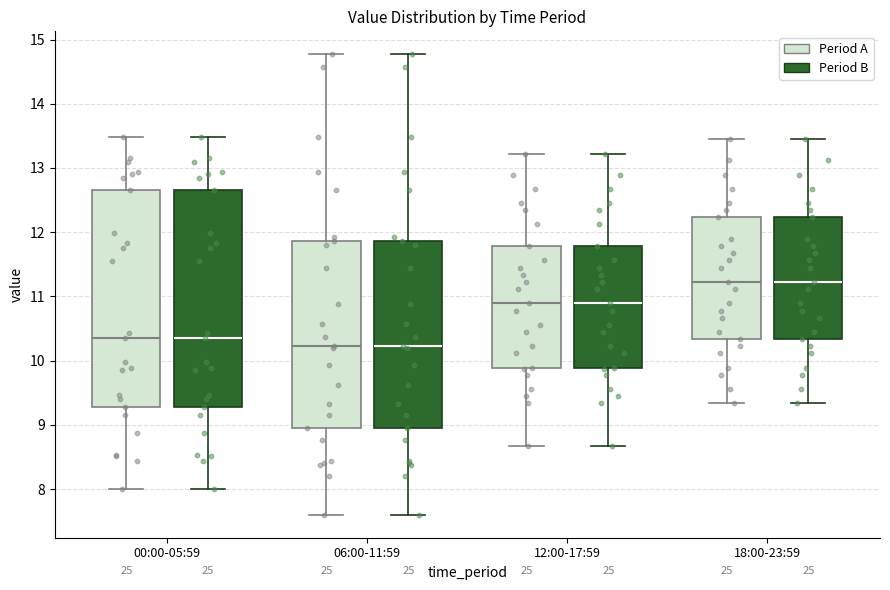

Reading left to right, transcribe this box plot: for each box, give where its median line is, the range the box spans, and where its two whiskers end, as read against the y-axis. The values are not printed on the chart, so give them approximately, as read against the axis.

00:00-05:59 (Period A): median 10.4, box 9.3 to 12.7, whiskers 8.0 to 13.5
00:00-05:59 (Period B): median 10.4, box 9.3 to 12.7, whiskers 8.0 to 13.5
06:00-11:59 (Period A): median 10.2, box 9.0 to 11.9, whiskers 7.6 to 14.8
06:00-11:59 (Period B): median 10.2, box 9.0 to 11.9, whiskers 7.6 to 14.8
12:00-17:59 (Period A): median 10.9, box 9.9 to 11.8, whiskers 8.7 to 13.2
12:00-17:59 (Period B): median 10.9, box 9.9 to 11.8, whiskers 8.7 to 13.2
18:00-23:59 (Period A): median 11.2, box 10.3 to 12.2, whiskers 9.3 to 13.5
18:00-23:59 (Period B): median 11.2, box 10.3 to 12.2, whiskers 9.3 to 13.5